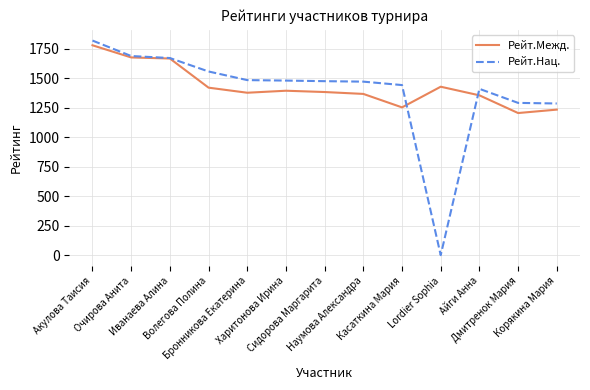

Which series ends up on top after the final intersection of Рейт.Межд. and Рейт.Нац.?

Рейт.Нац.